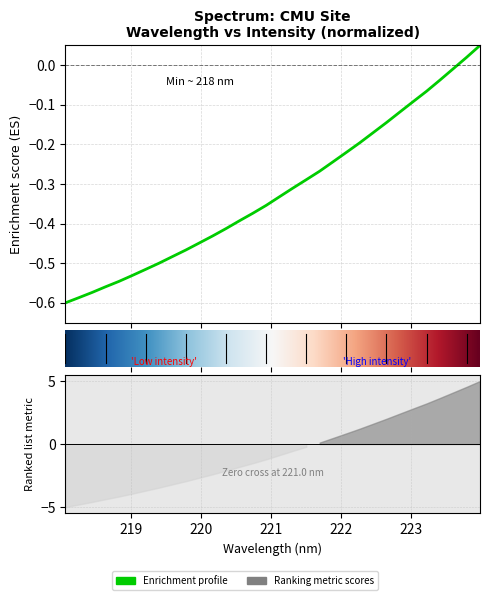

What is the difference between the second highest and second lowest values?

0.6